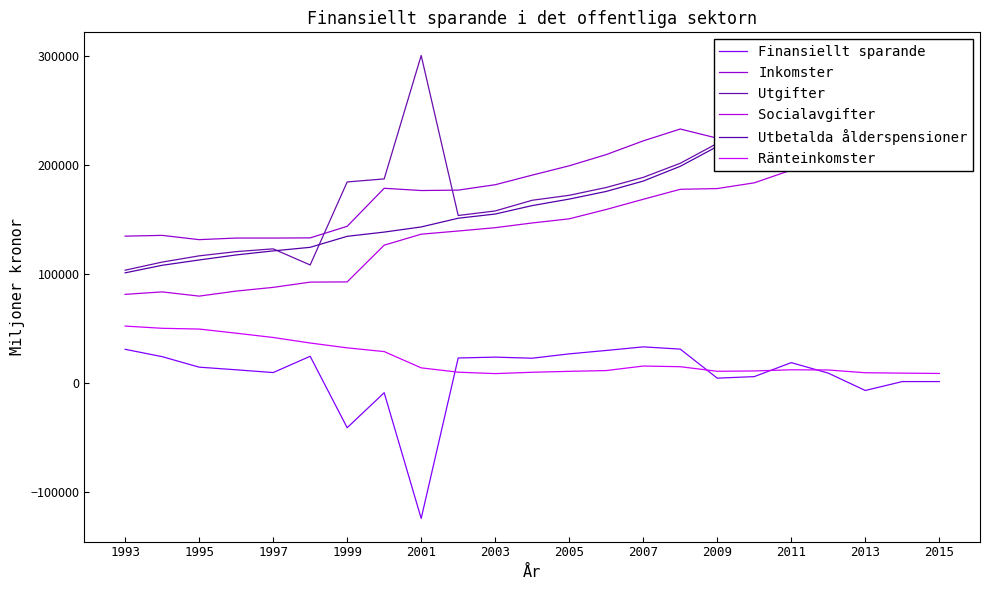

Reading right to left, what are all the values shown in this chart?

Finansiellt sparande: 1651.8	1637.3	-6526.0	9394.0	19030.0	6192.0	4792.0	31447.0	33494.0	30203.0	27071.0	23080.0	24077.0	23295.0	-123951.0	-8597.0	-40709.0	24855.0	9917.0	12457.0	14875.0	24522.0	31262.0
Inkomster: 271116.8	260978.7	251462.0	249227.0	242374.0	230321.0	225024.0	233446.0	222541.0	209971.0	199677.0	191131.0	182315.0	177369.0	176980.0	179049.0	144144.0	133528.0	133373.0	133366.0	131905.0	135827.0	135120.0
Utgifter: 269465.1	259341.4	257988.0	239833.0	223344.0	224129.0	220232.0	201999.0	189047.0	179768.0	172606.0	168051.0	158238.0	154074.0	300931.0	187646.0	184853.0	108673.0	123456.0	120909.0	117030.0	111305.0	103858.0
Socialavgifter: 224703.1	215649.2	208125.0	202686.0	195745.0	184044.0	178792.0	178109.0	168942.0	159596.0	151018.0	147219.0	142884.0	139828.0	136924.0	126824.0	93134.0	92928.0	88098.0	84695.0	80075.0	83953.0	81692.0
Utbetalda ålderspensioner: 265086.0	255145.0	253968.0	236032.0	219673.0	220223.0	217412.0	199206.0	185653.0	176156.0	169128.0	163162.0	155410.0	151562.0	143564.0	138840.0	134961.0	124862.0	121578.0	117864.0	113244.0	108371.0	101438.0
Ränteinkomster: 9100.0	9400.0	9751.0	12279.0	12473.0	11389.0	11098.0	15295.0	15902.0	11756.0	11034.0	10186.0	8963.0	10258.0	14227.0	29170.0	32597.0	37037.0	42113.0	46058.0	49848.0	50547.0	52572.0